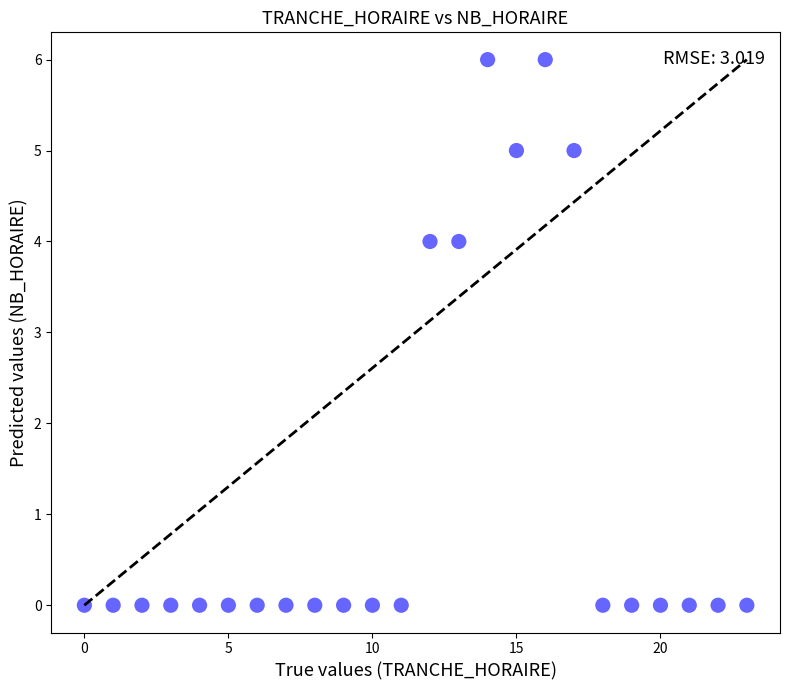

What is the range of X values (max minus min)?

23